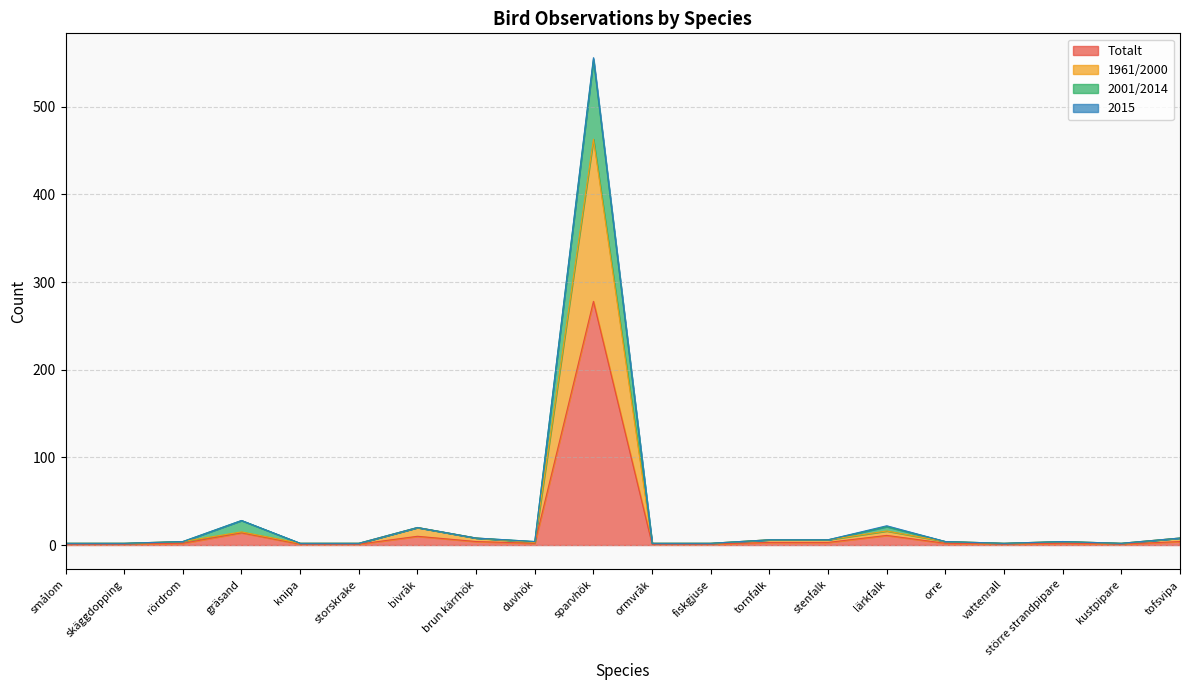

True or false: 1961/2000 and Totalt intersect in this chart.

False